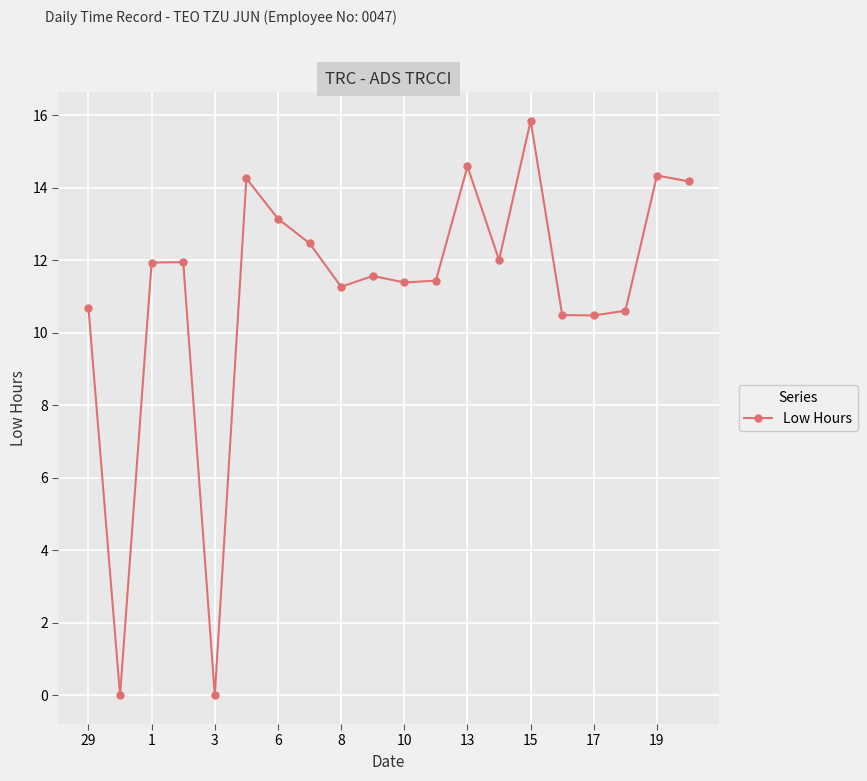

True or false: there are more than 2 points higher than both neighbors.

True